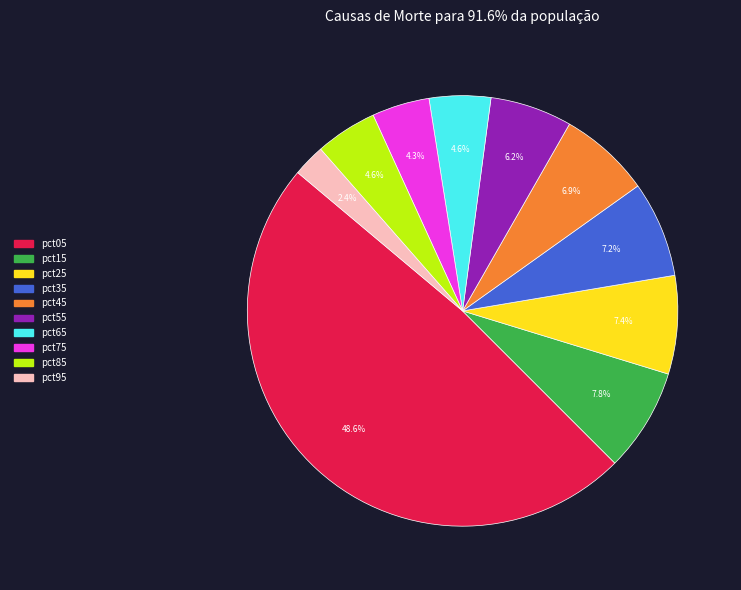

Does pct25 account for over 50% of the chart?

No